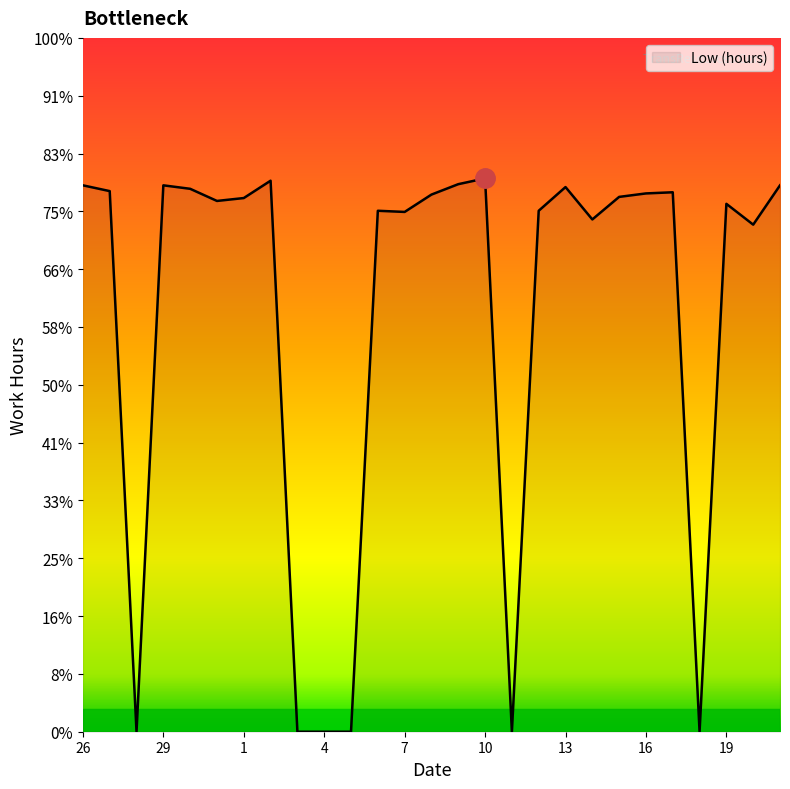

True or false: the data has more than 1 interior local peaks.

True